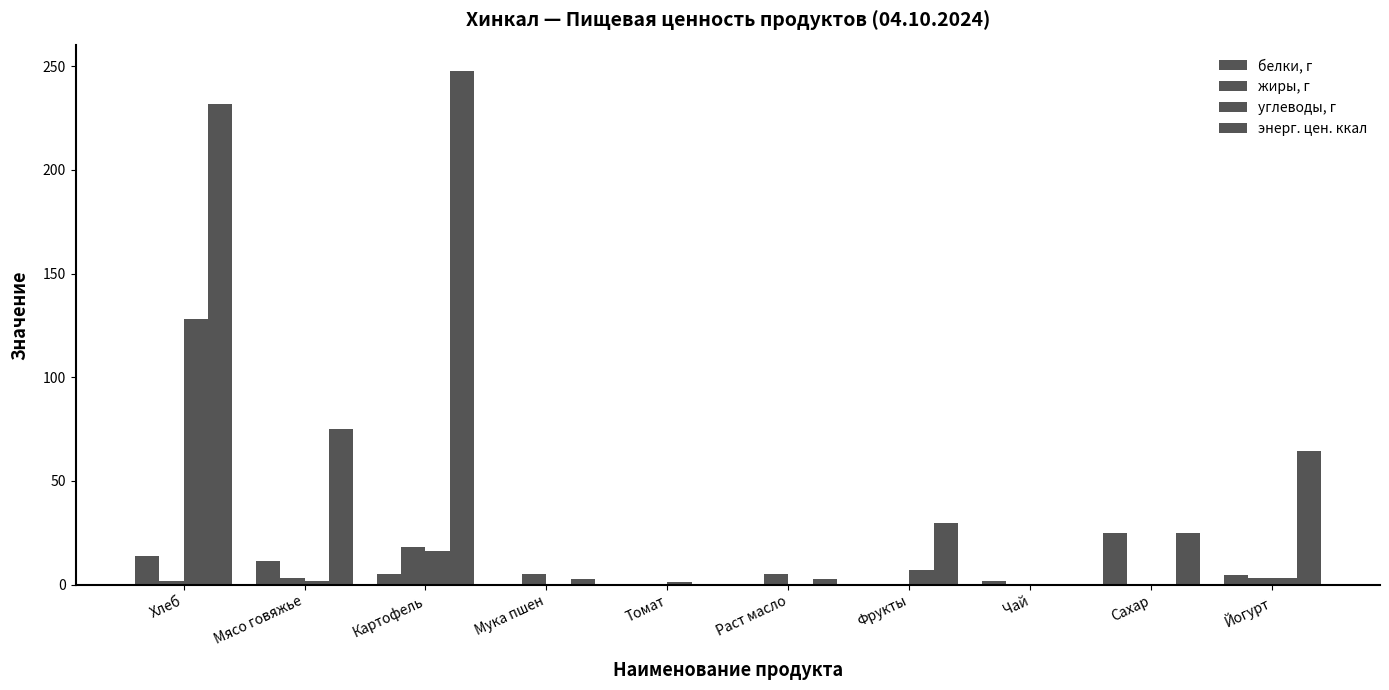

Are the bars grouped side by side (vs. stacked)?

Yes